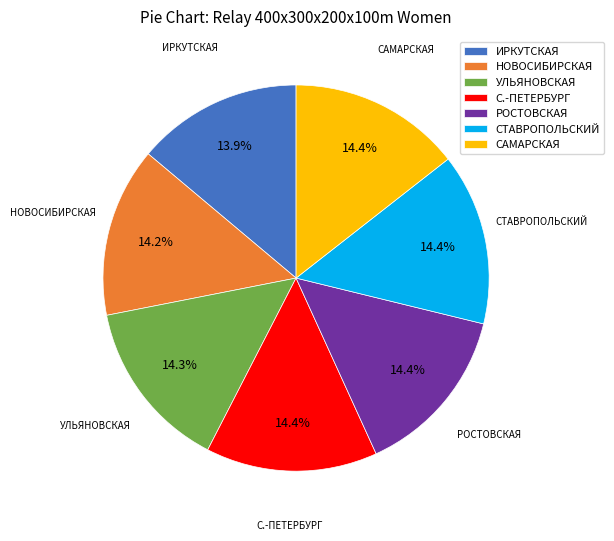

Does any single category account for the majority?

No